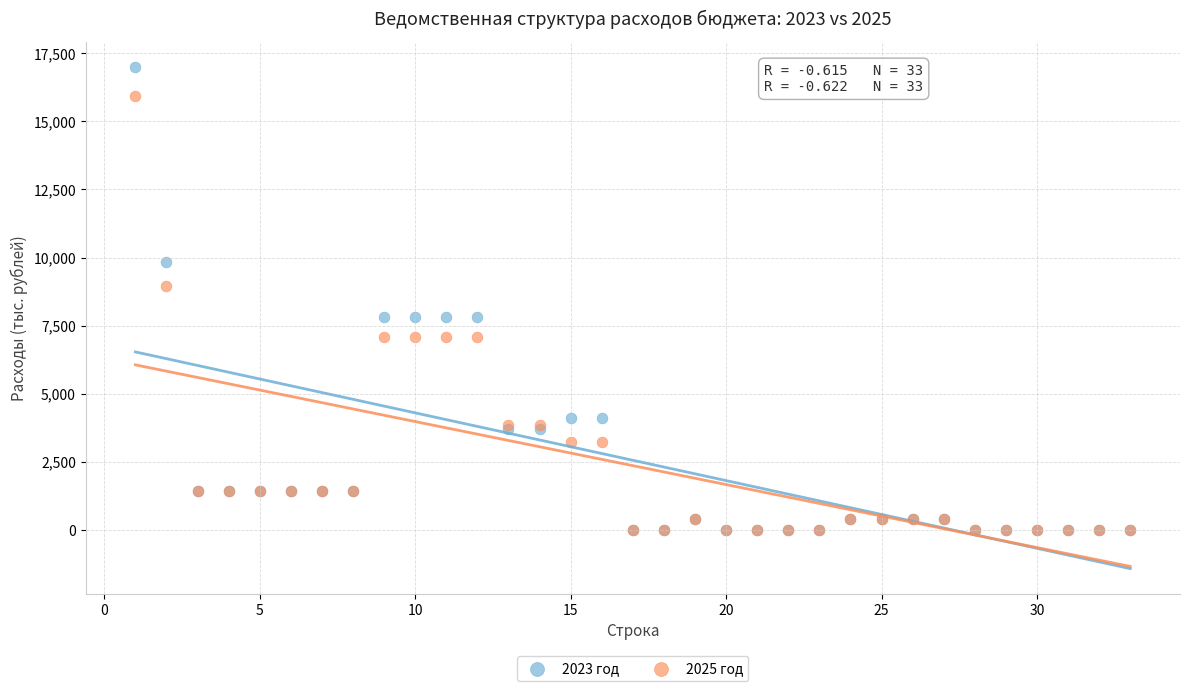

What are all the series names shown in the legend?

2023 год, 2025 год